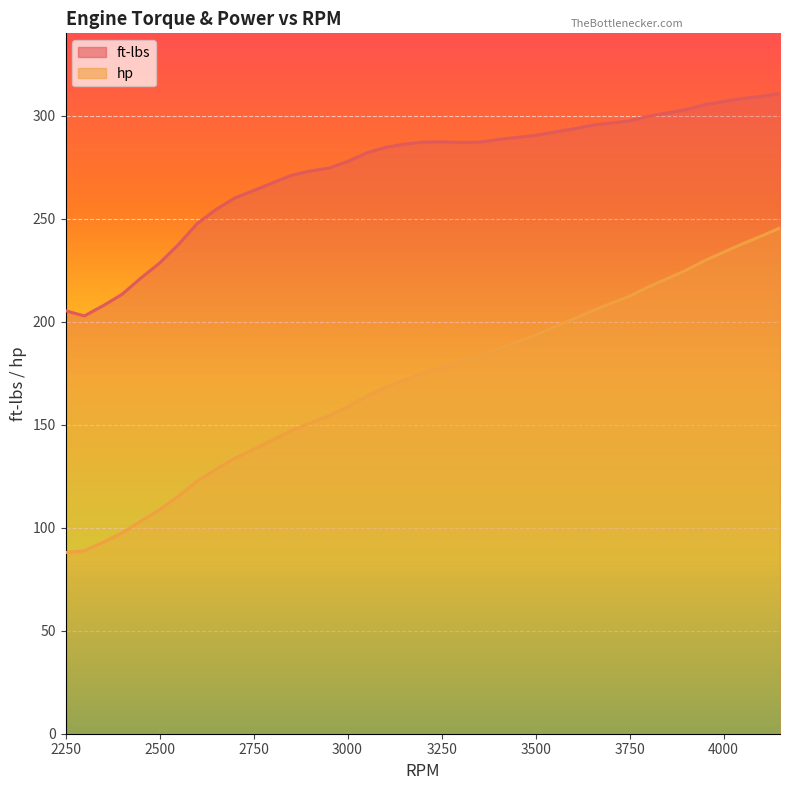

True or false: hp has more than 1 points higher than both neighbors.

False